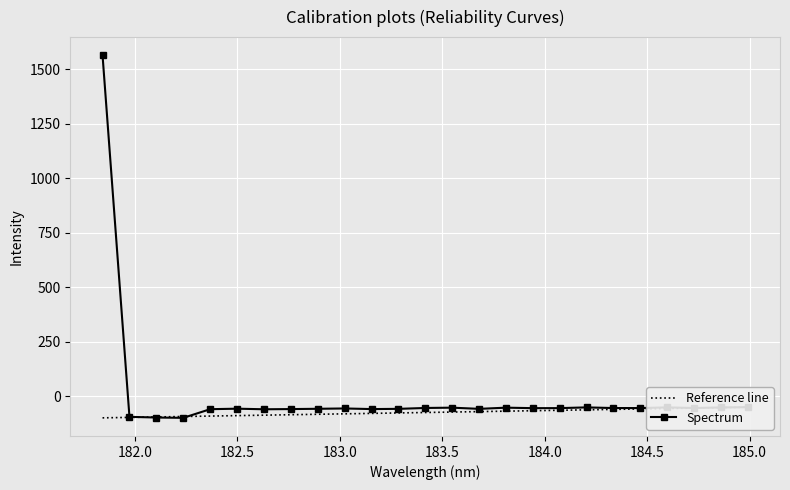

Reading left to right, list all the values displayed in this chart.

1563.4	-95.3	-98.4	-99.9	-60.2	-57.9	-60.5	-59.7	-58.4	-56.8	-59.7	-58.6	-54.6	-53.2	-58.6	-53.2	-55.4	-55.3	-51.9	-55.0	-55.0	-51.9	-54.8	-52.3	-50.9